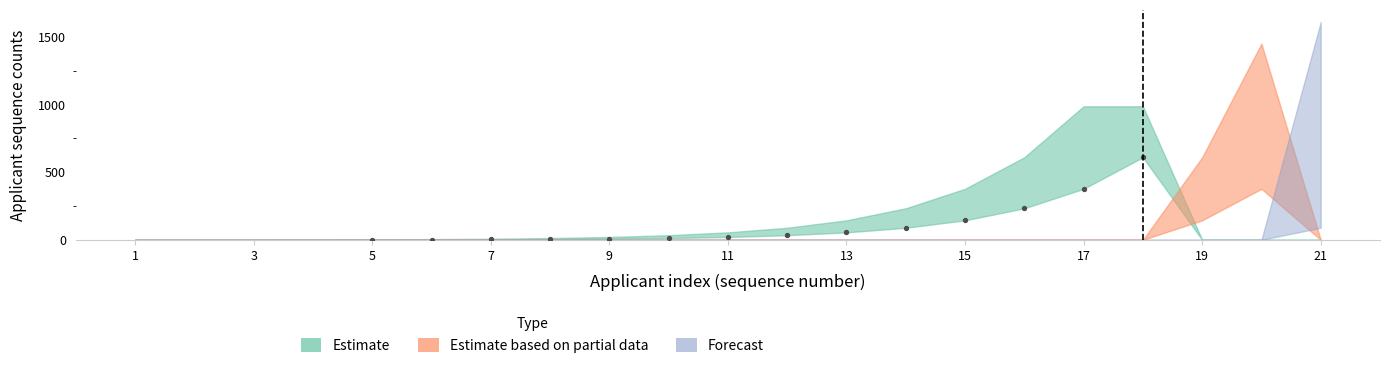

Which series has the largest total across all categories?

Estimate